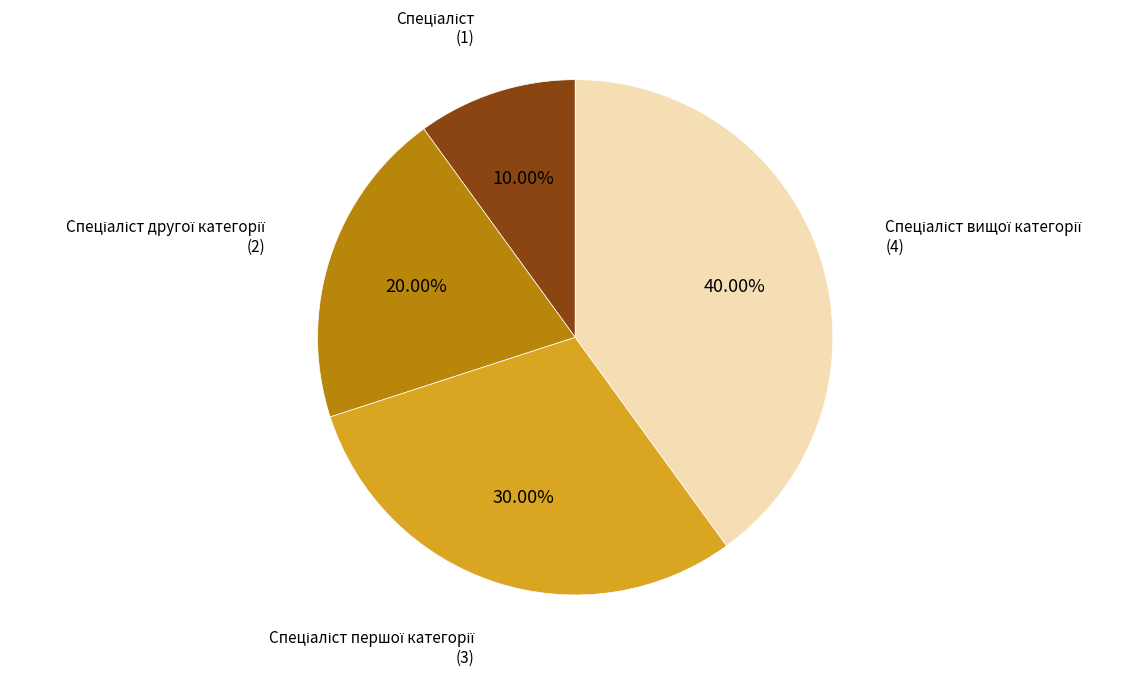

Count the number of slices in the pie.

4